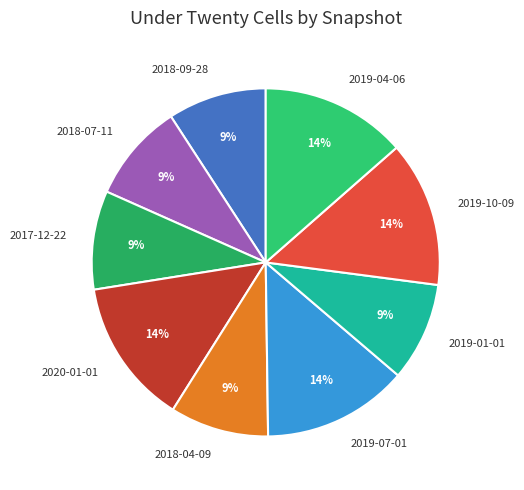

Is the sum of 2020-01-01 and 2019-10-09 greater than half?

No